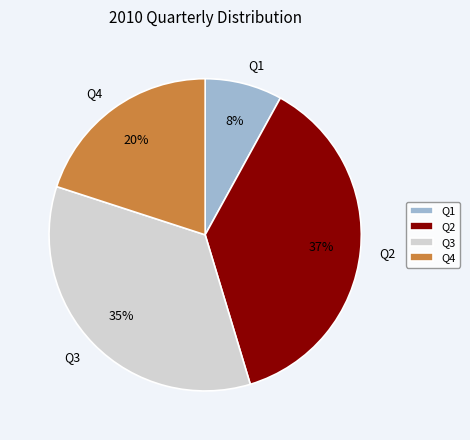

To the nearest percent, what is the average slice percentage?

25%